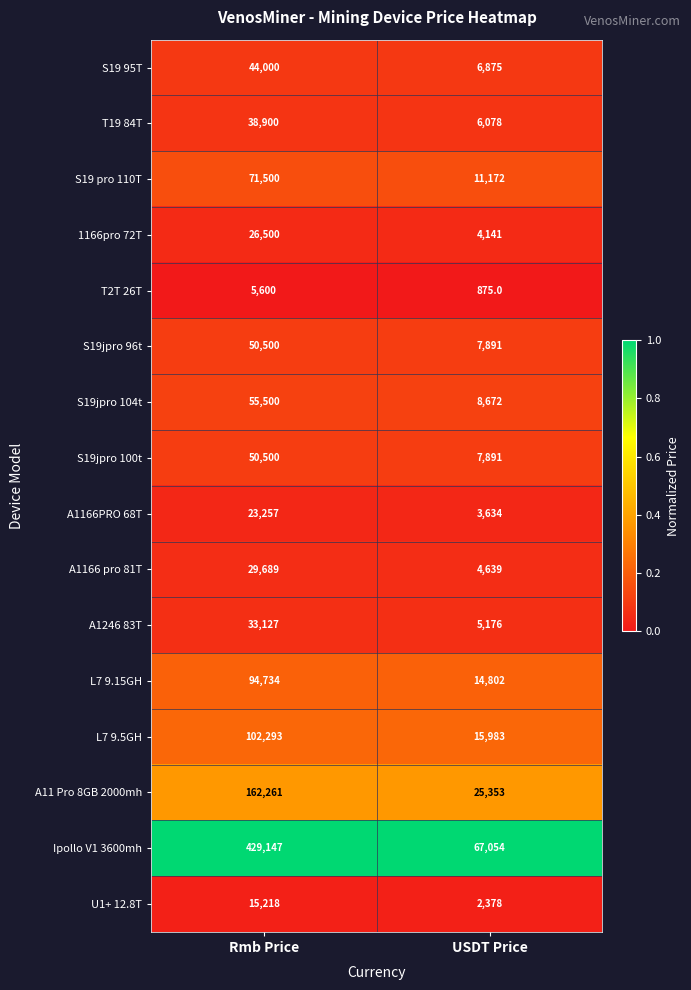

Which series has the widest spread of values?

Ipollo V1 3600mh